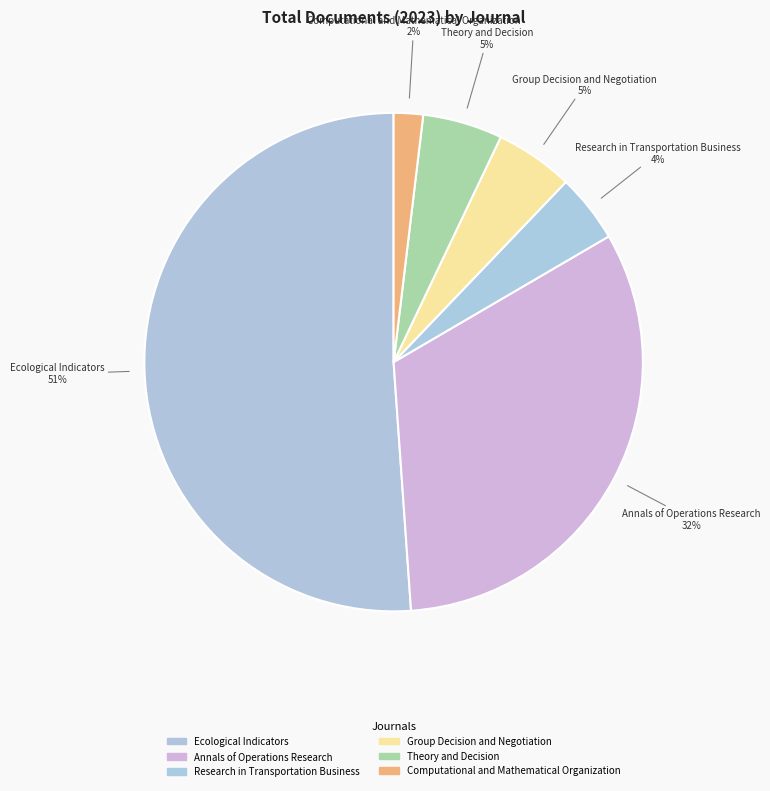

Rank the categories by value from highest to lowest.

Ecological Indicators, Annals of Operations Research, Theory and Decision, Group Decision and Negotiation, Research in Transportation Business, Computational and Mathematical Organization